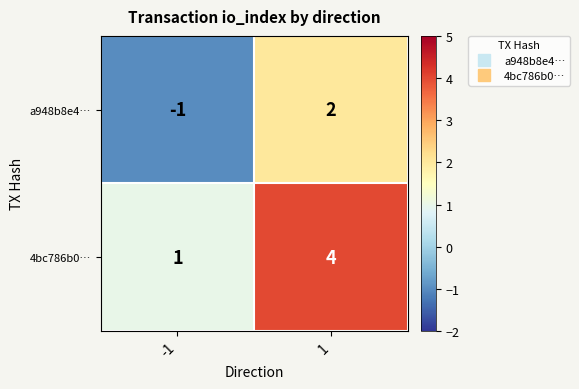

What is the difference between the highest and lowest values at 1?

2